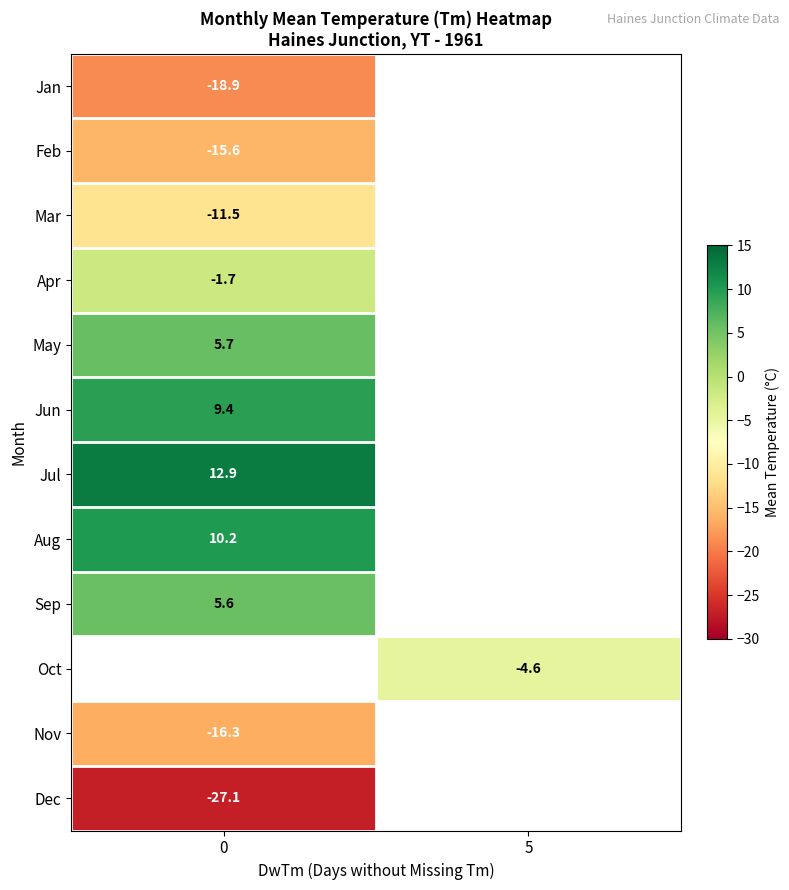

What is the smallest value displayed?

-27.1